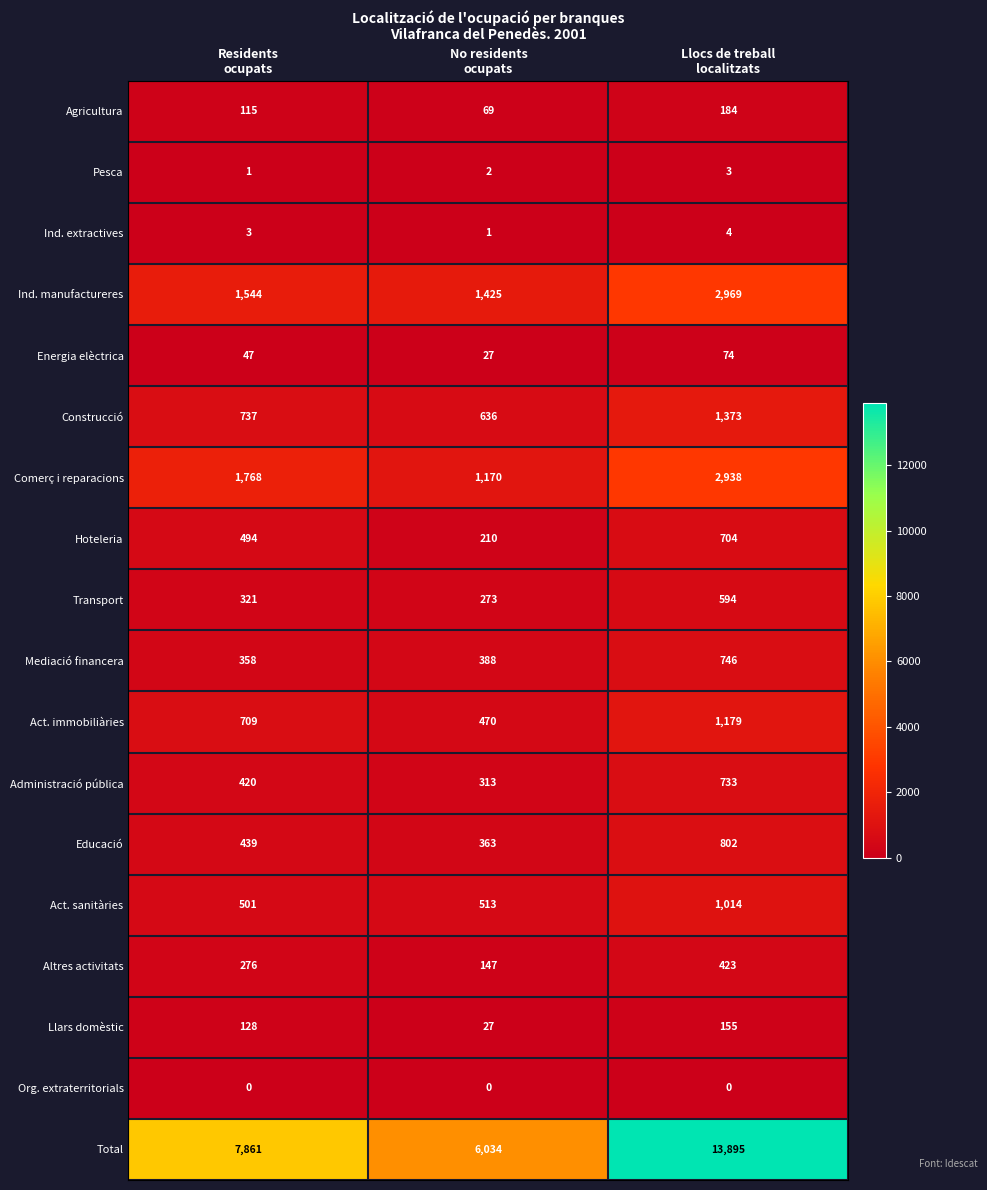

What is the total value across all series at Residents
ocupats?

15722